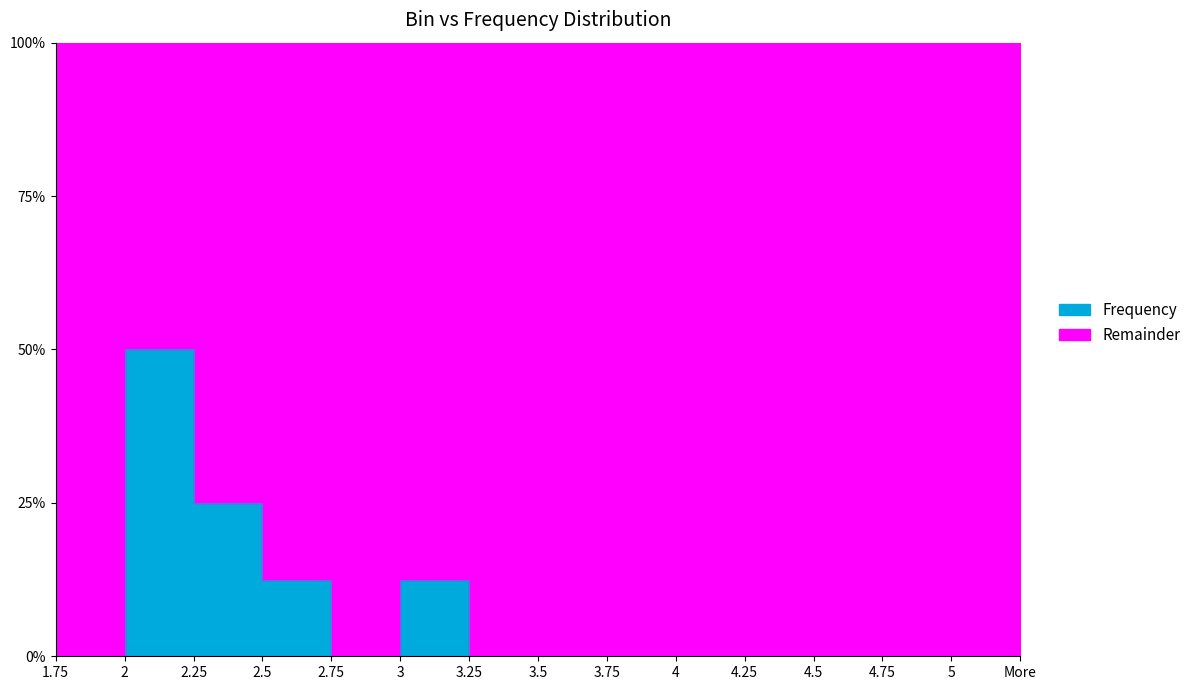

At which category does the chart reach its minimum across all series?

1.75